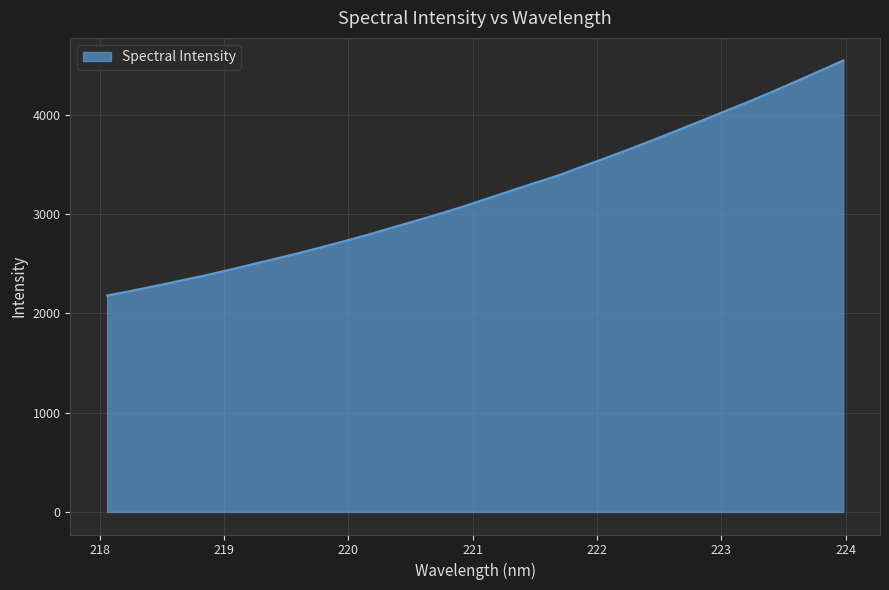

What is the difference between the maximum and second lowest values?

2320.4